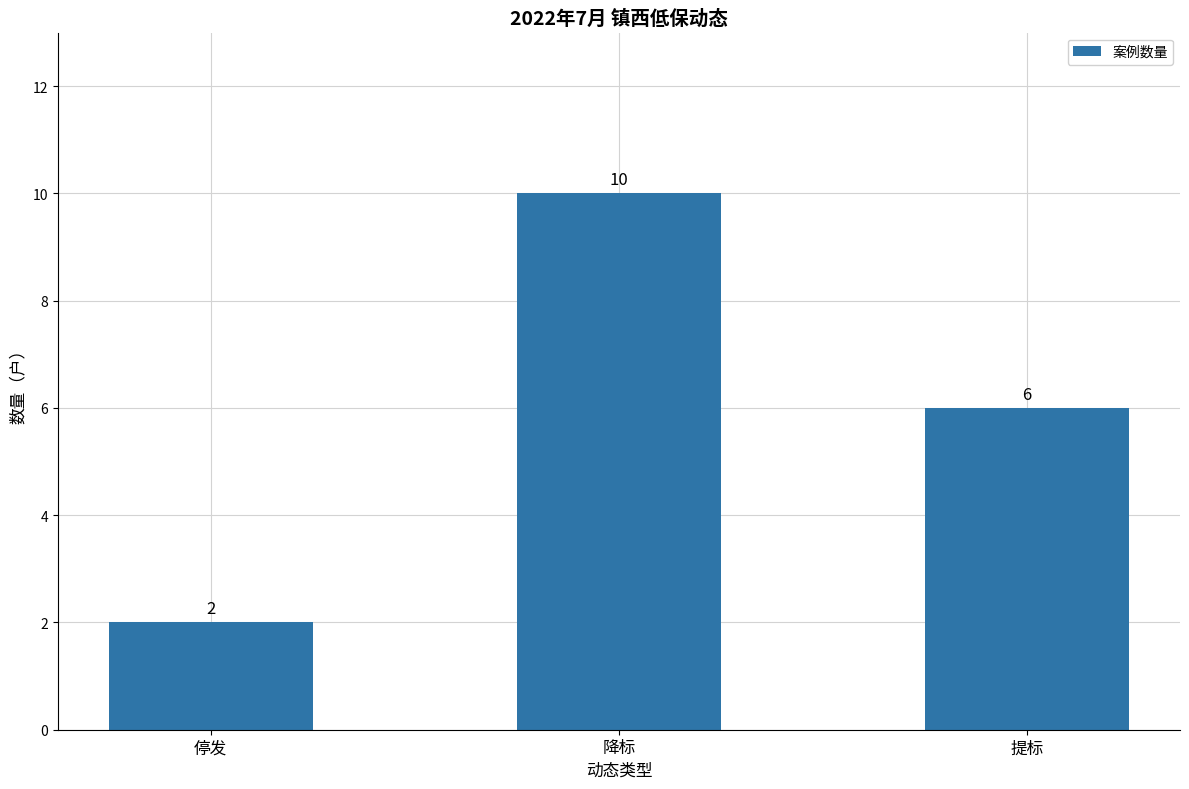

Are the bars grouped side by side (vs. stacked)?

No